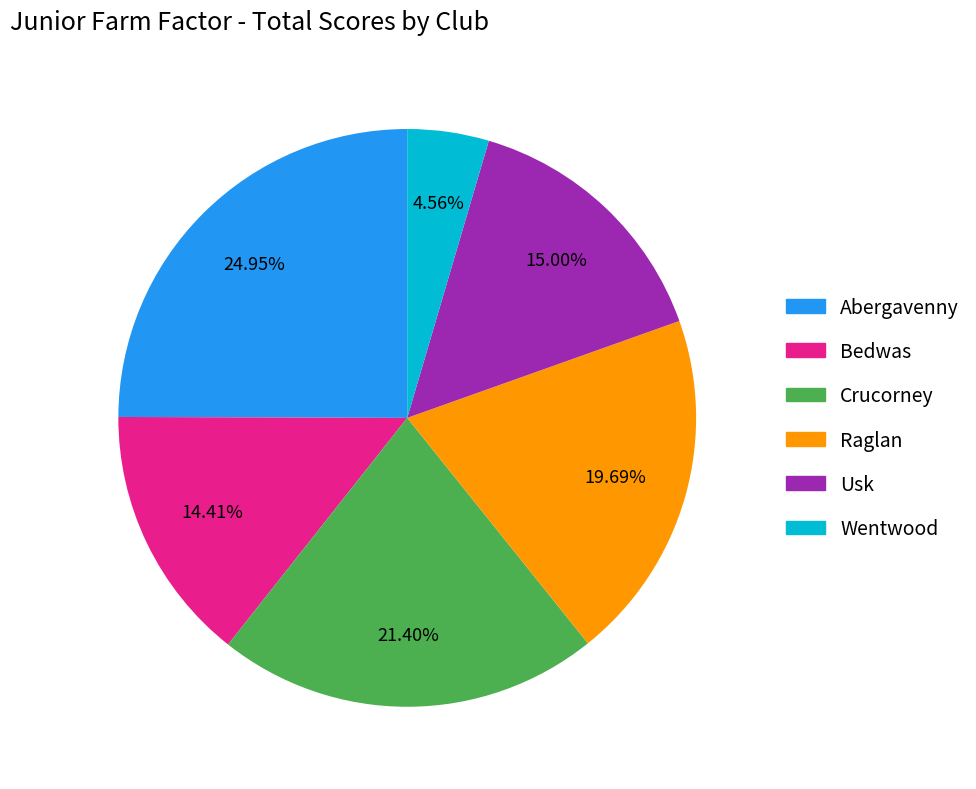

How many segments does this pie chart have?

6